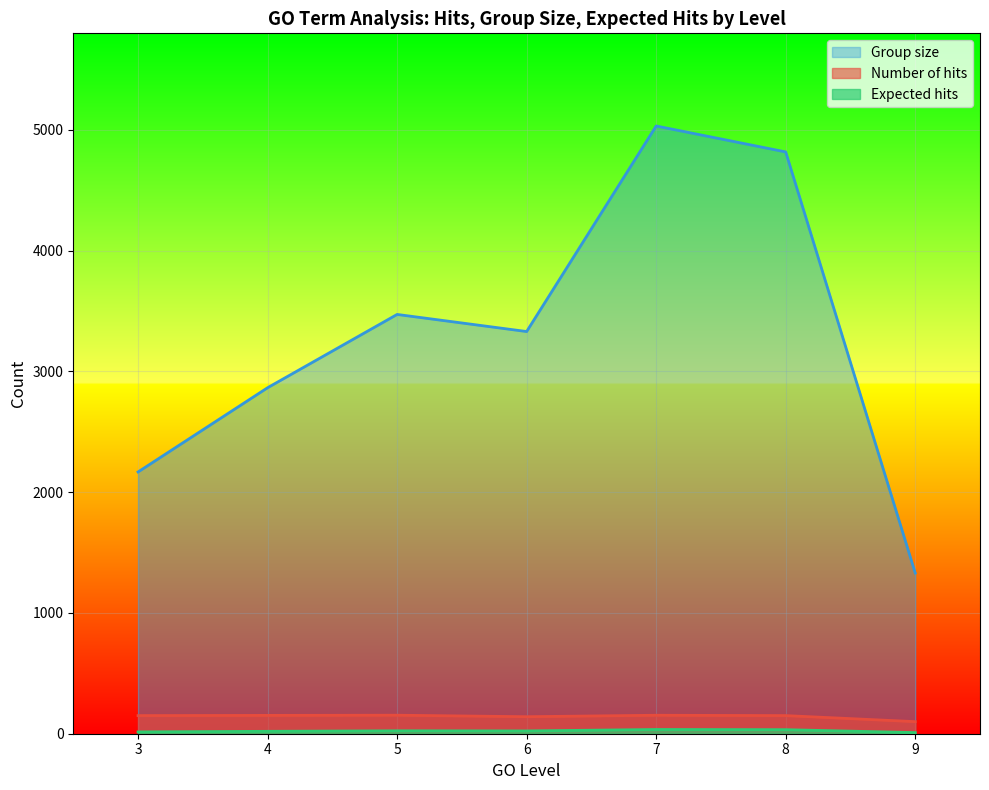

True or false: Group size and Expected hits intersect in this chart.

False